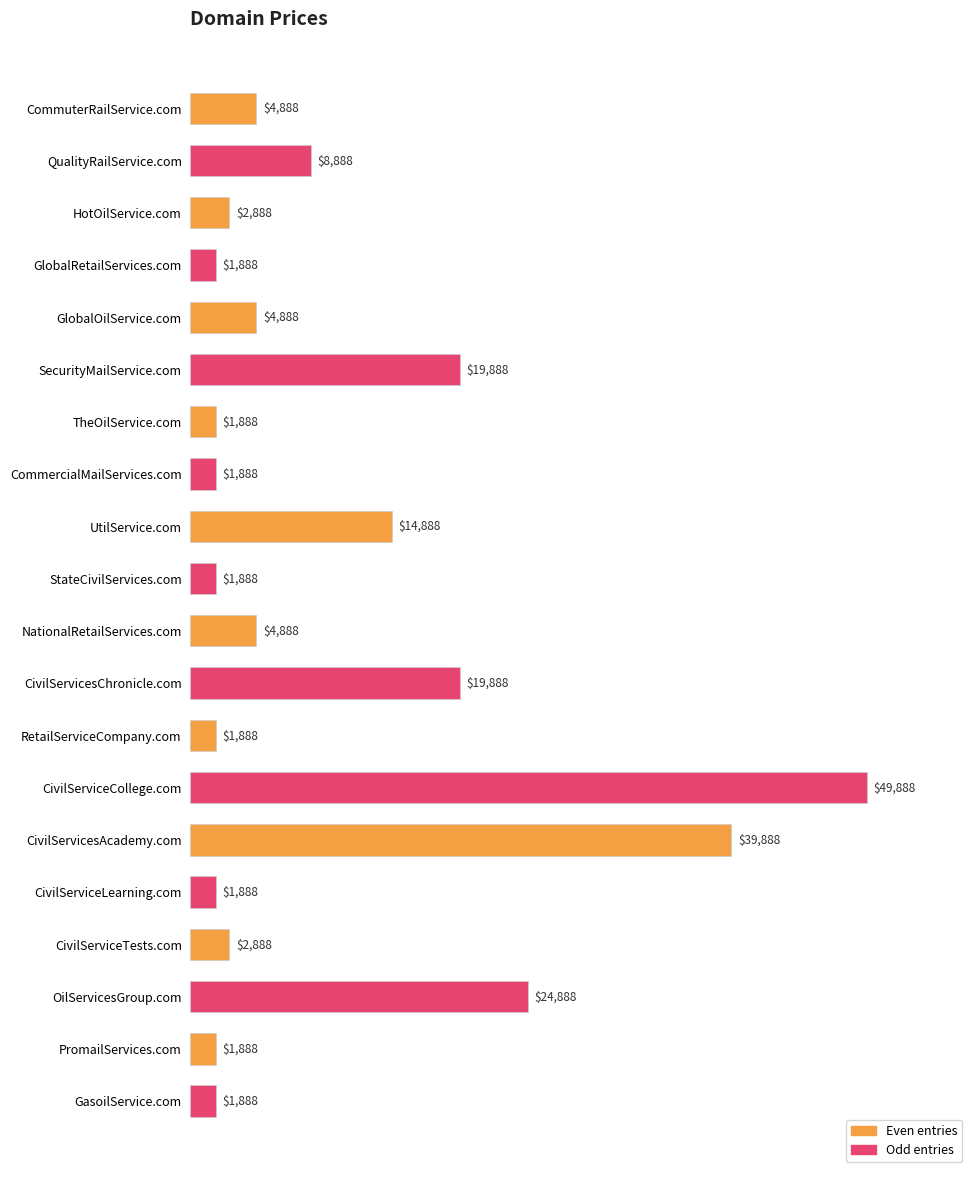

What is the maximum value shown in the chart?

49888